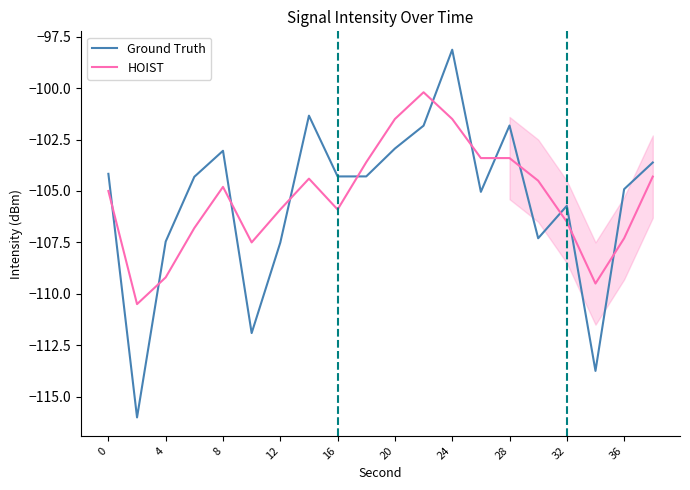

True or false: Ground Truth and HOIST cross at least once.

True